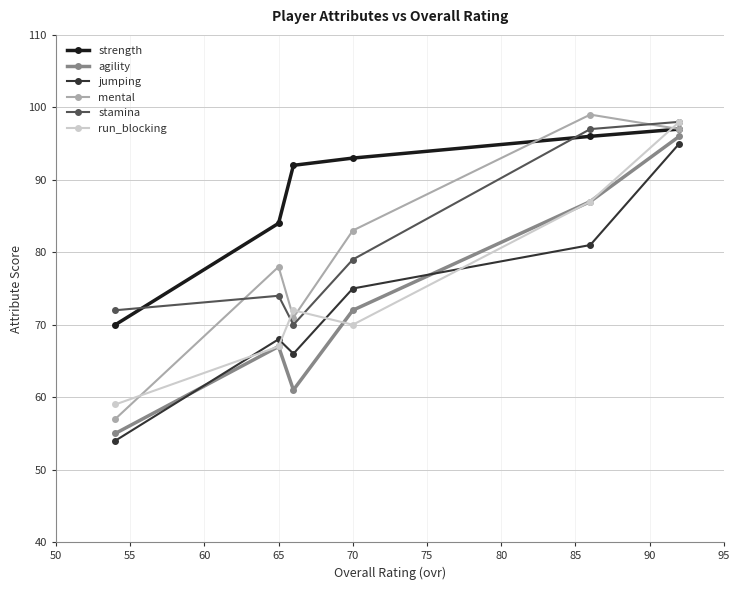

What is the minimum value for stamina?

70